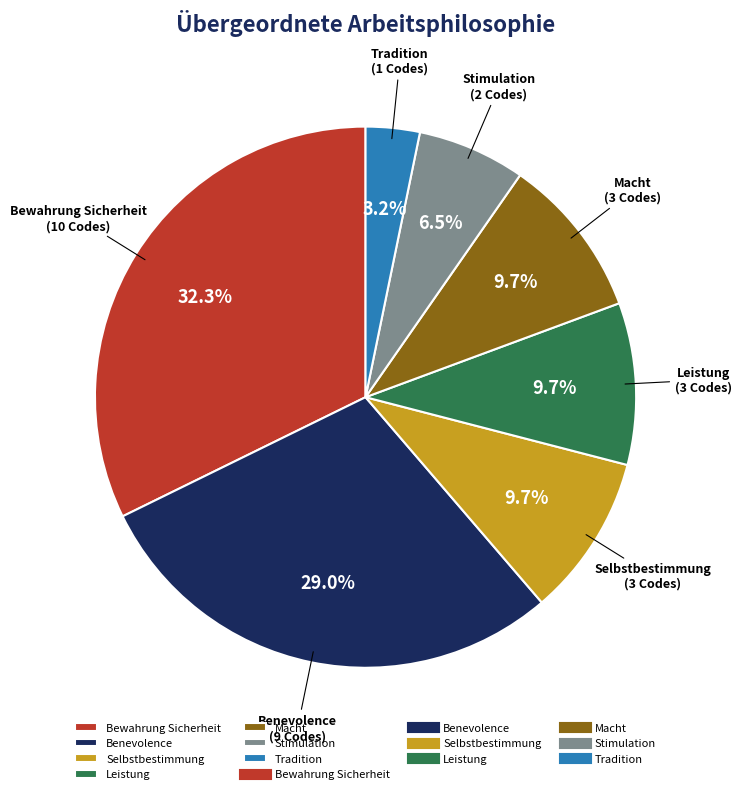

To the nearest percent, what is the difference between the Leistung and Tradition slice percentages?

6%